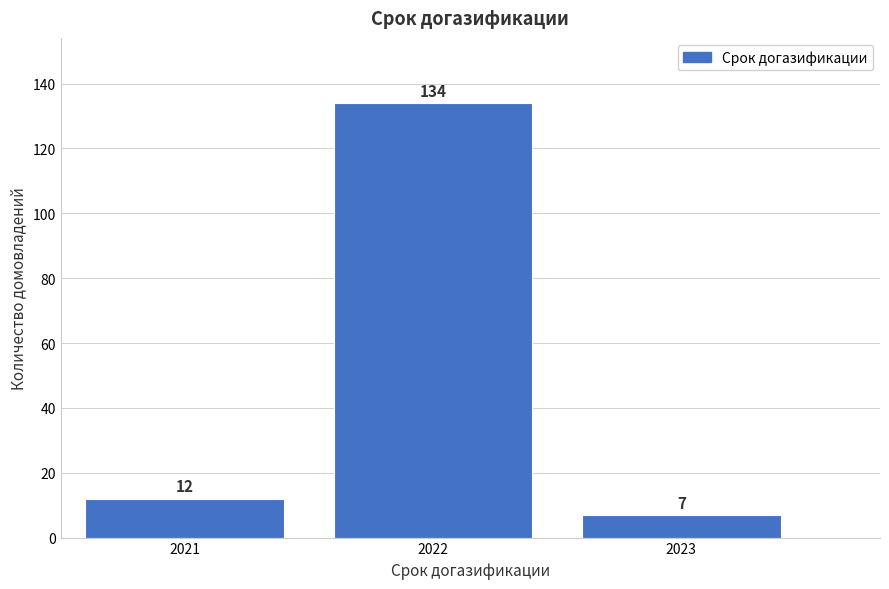

Reading left to right, list all the values displayed in this chart.

12	134	7